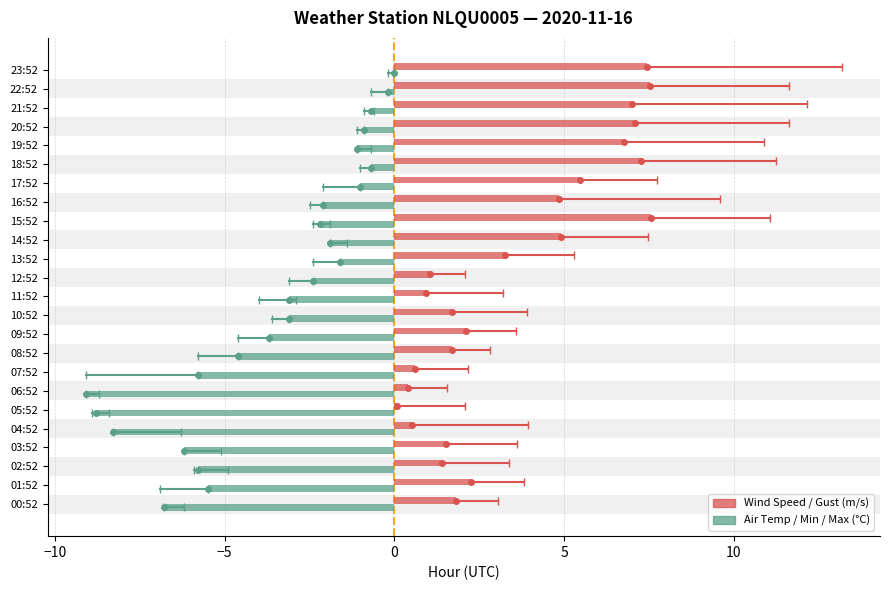

What is the total value across all series at 18:52?

6.6